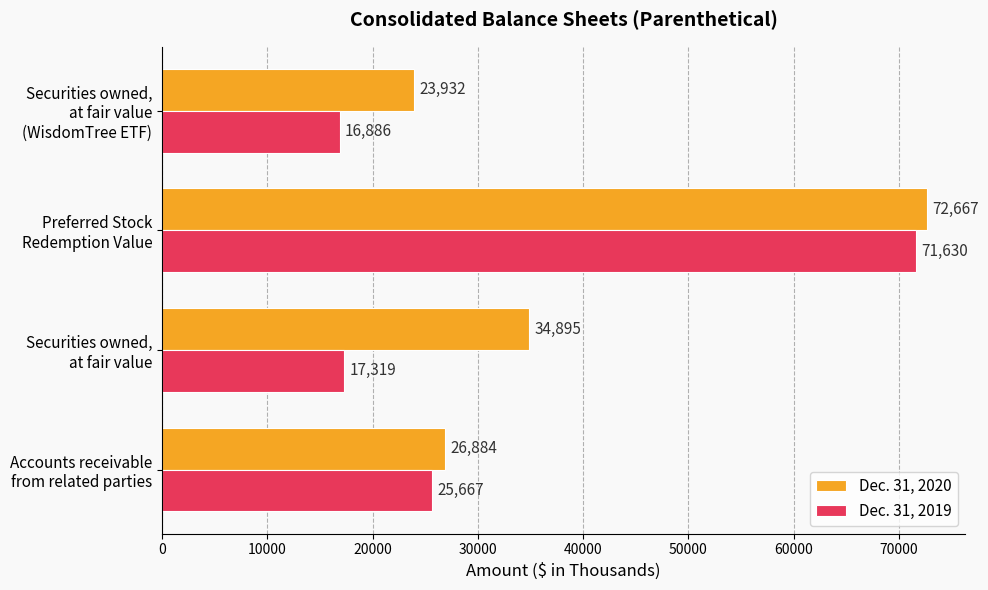

Which series has the largest range (max minus min)?

Dec. 31, 2019